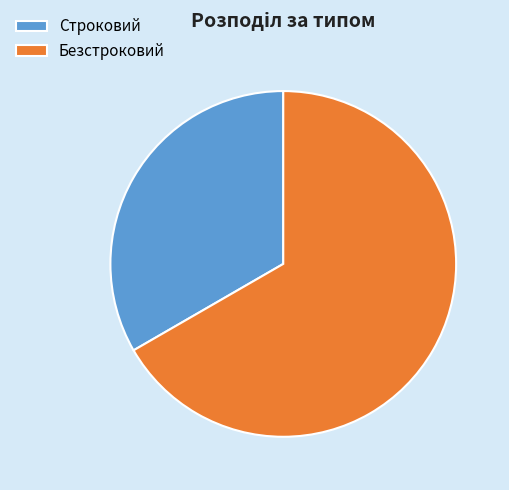

Which slice is the largest?

Безстроковий